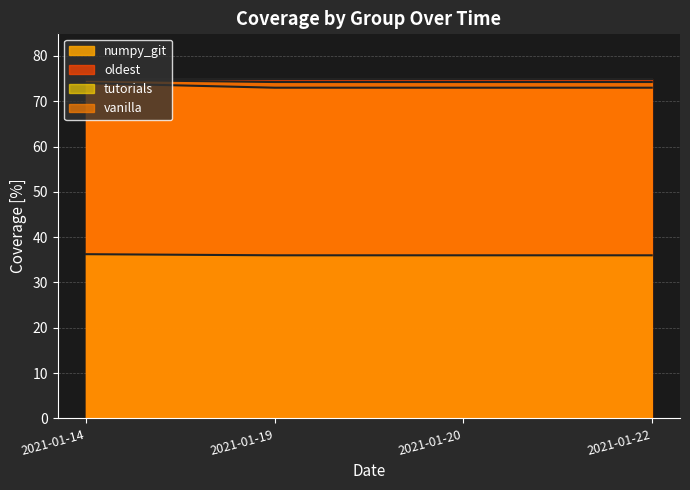

Which series has the largest range (max minus min)?

numpy_git